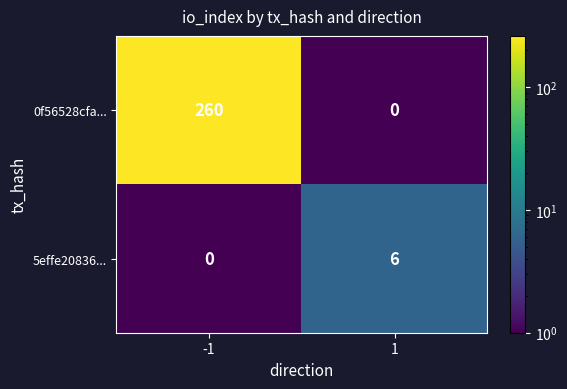

What is the greatest value displayed?

260